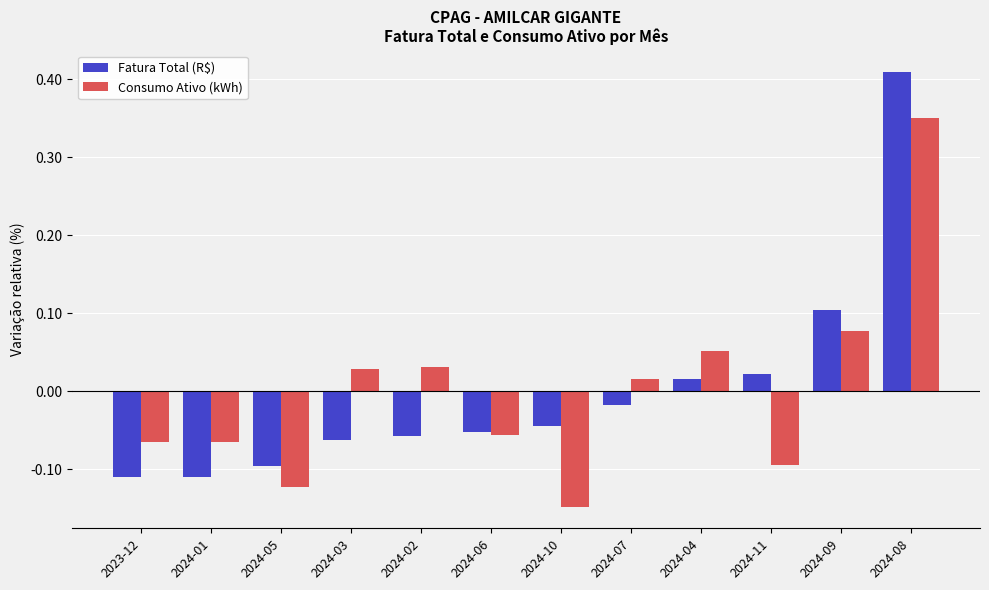

At how many categories does at least one series exceed 0?

7